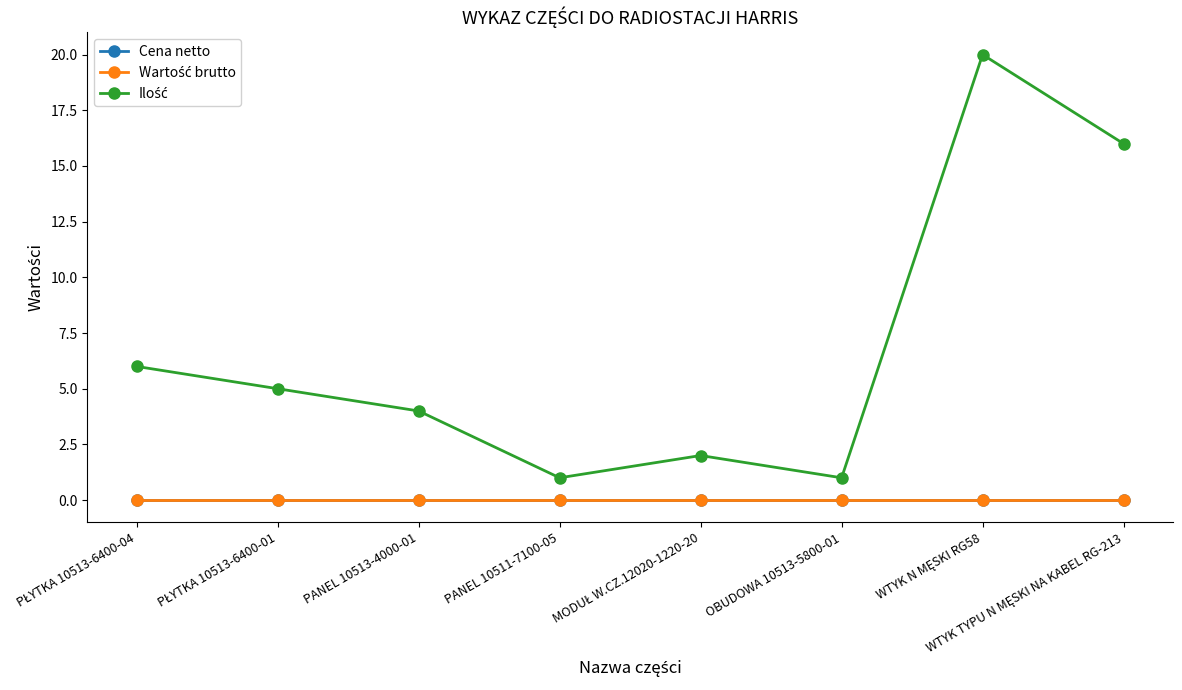

What is the label of the 4th point from the right?

MODUŁ W.CZ.12020-1220-20